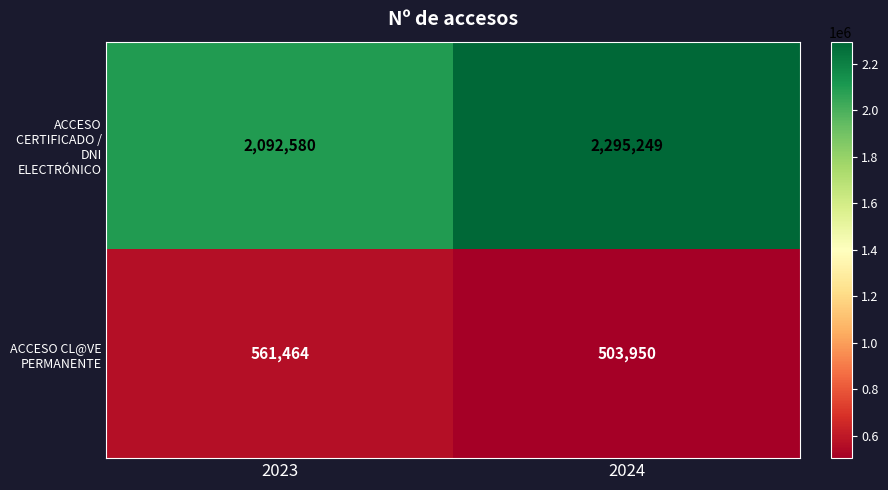

What is the spread (max minus min) of values at 2023?

1531116